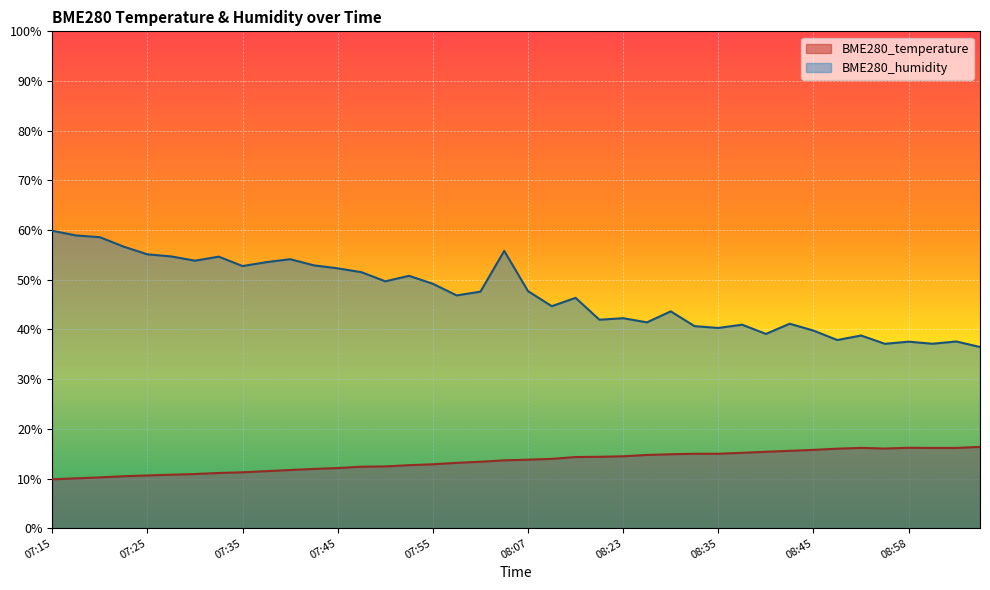

Reading left to right, transcribe all the data shown in this chart.

BME280_temperature: 07:15=9.8	07:18=10.0	07:20=10.2	07:23=10.5	07:25=10.6	07:28=10.8	07:30=10.9	07:33=11.1	07:35=11.2	07:38=11.5	07:40=11.7	07:42=11.9	07:45=12.1	07:47=12.4	07:50=12.4	07:52=12.7	07:55=12.9	08:00=13.2	08:02=13.4	08:05=13.7	08:07=13.8	08:13=13.9	08:18=14.3	08:20=14.4	08:23=14.5	08:28=14.7	08:30=14.9	08:33=15.0	08:35=15.0	08:38=15.2	08:40=15.4	08:43=15.6	08:45=15.8	08:50=16.0	08:53=16.2	08:55=16.0	08:58=16.2	09:00=16.1	09:03=16.1	09:05=16.4
BME280_humidity: 07:15=59.9	07:18=58.9	07:20=58.6	07:23=56.7	07:25=55.1	07:28=54.7	07:30=53.8	07:33=54.6	07:35=52.8	07:38=53.5	07:40=54.1	07:42=52.9	07:45=52.3	07:47=51.5	07:50=49.7	07:52=50.8	07:55=49.2	08:00=46.9	08:02=47.6	08:05=55.8	08:07=47.7	08:13=44.7	08:18=46.4	08:20=42.0	08:23=42.3	08:28=41.4	08:30=43.6	08:33=40.7	08:35=40.3	08:38=41.0	08:40=39.1	08:43=41.1	08:45=39.8	08:50=37.9	08:53=38.8	08:55=37.1	08:58=37.5	09:00=37.1	09:03=37.6	09:05=36.5